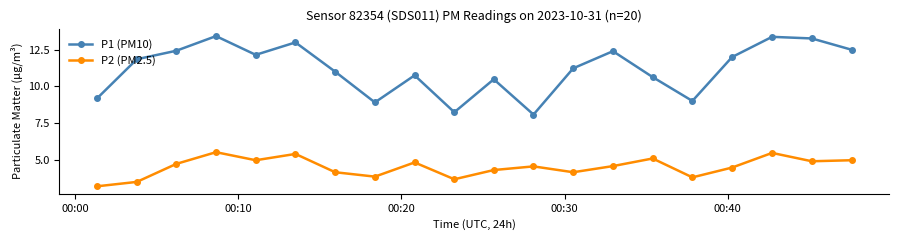

Which series has the widest spread of values?

P1 (PM10)